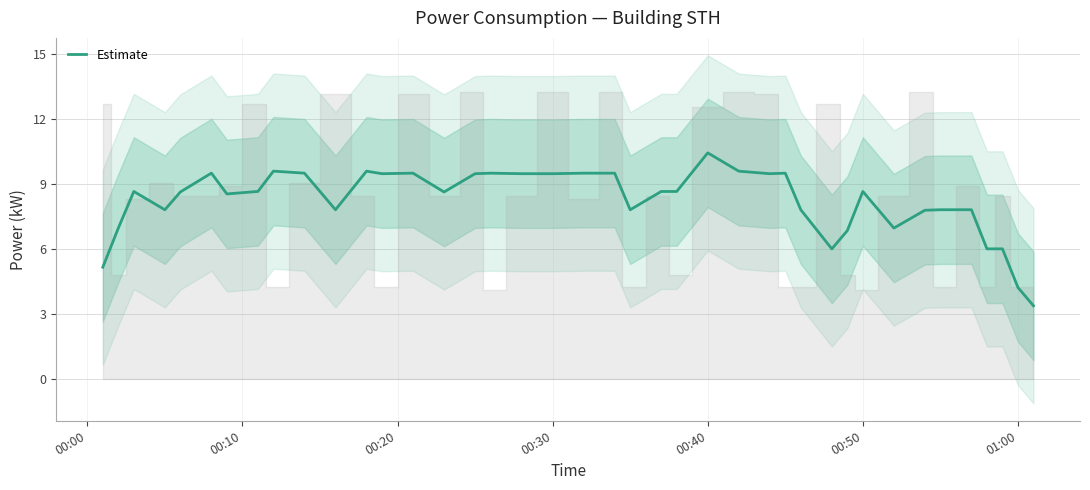

What is the lowest value of the Estimate series?

3.4